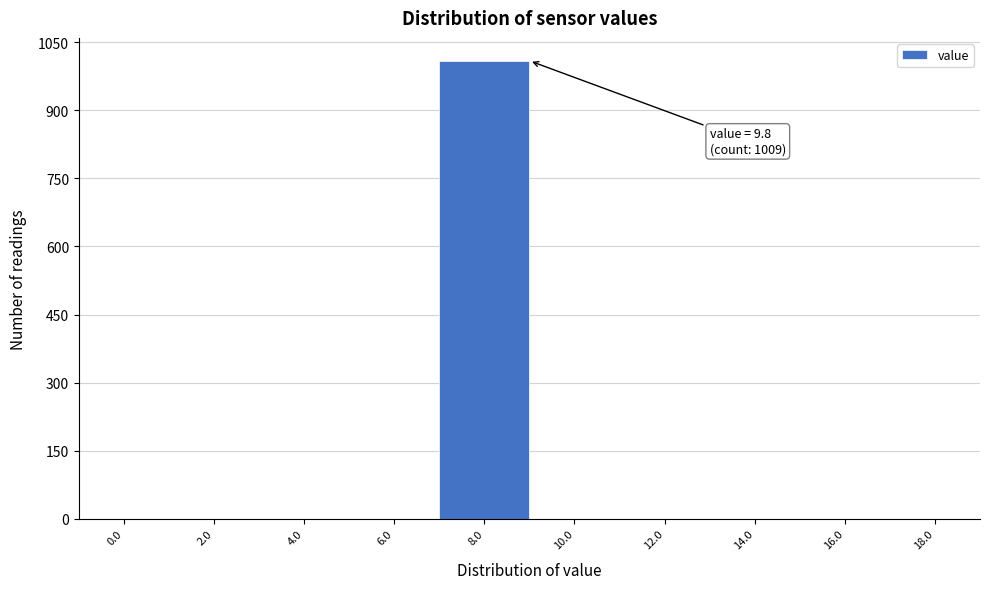

Reading right to left, list all the values displayed in this chart.

18.0=0	16.0=0	14.0=0	12.0=0	10.0=0	8.0=1009	6.0=0	4.0=0	2.0=0	0.0=0